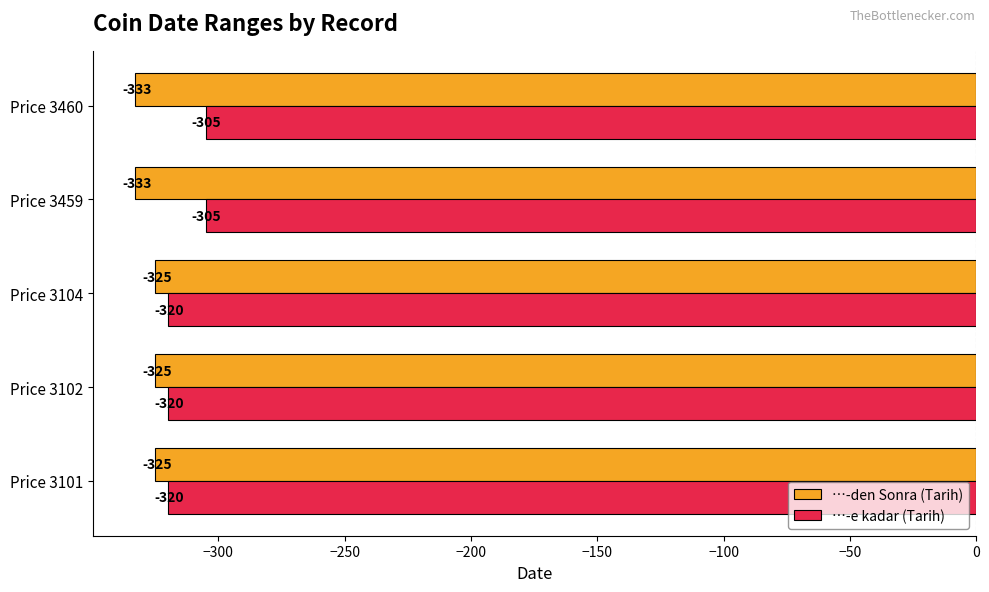

Which series has the largest range (max minus min)?

…-e kadar (Tarih)